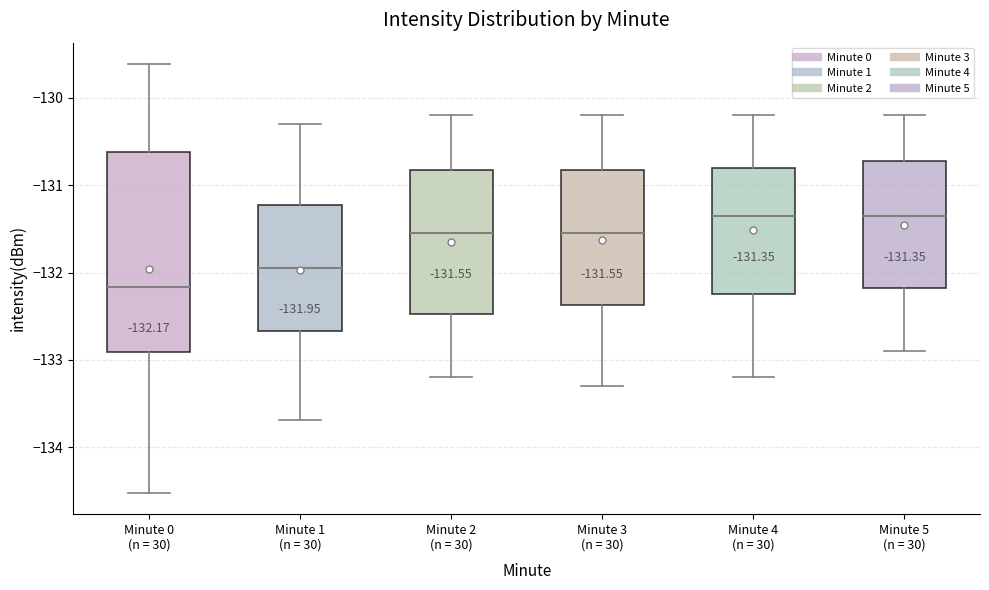

Comparing the boxes themselves (not the whiskers), which one is the tallest?

Minute 0 (n = 30)